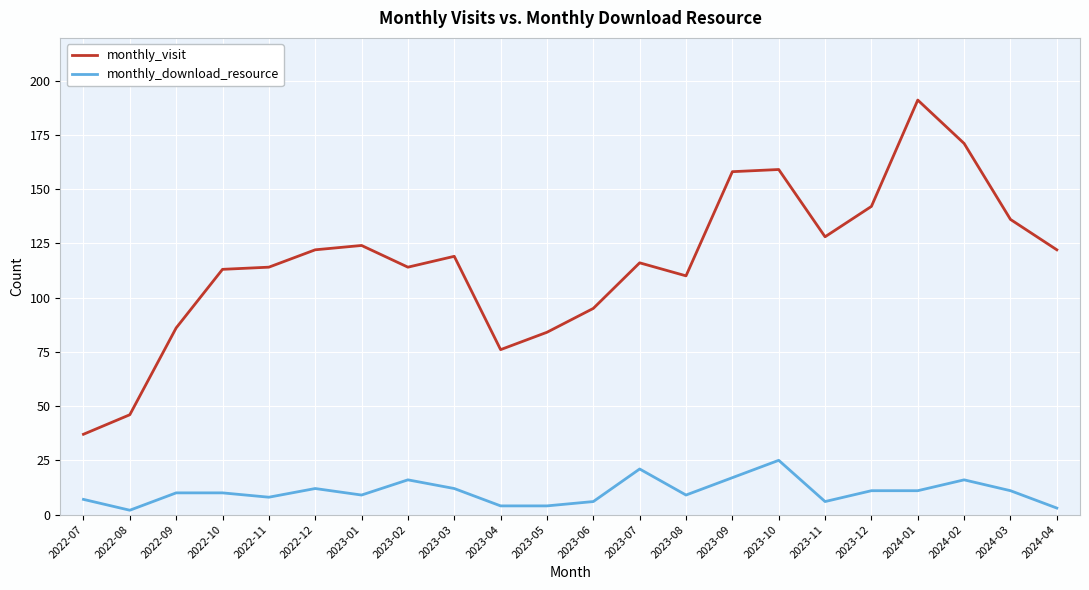

What position from the right is 2023-11?

6